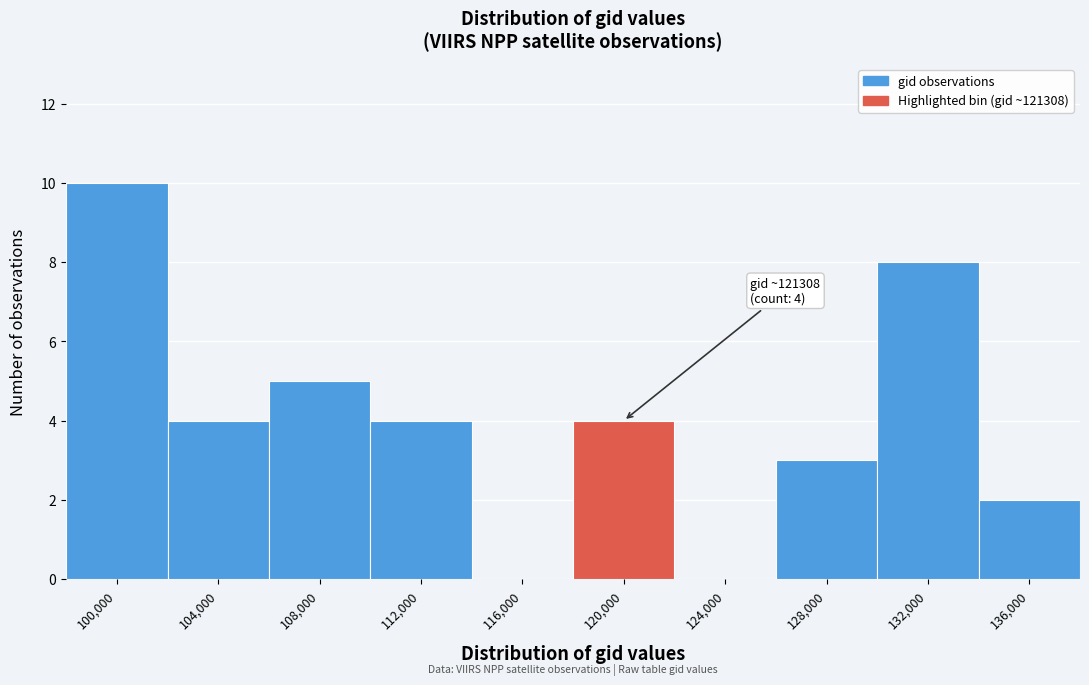

Reading left to right, list all the values displayed in this chart.

100,000=10	104,000=4	108,000=5	112,000=4	116,000=0	120,000=4	124,000=0	128,000=3	132,000=8	136,000=2